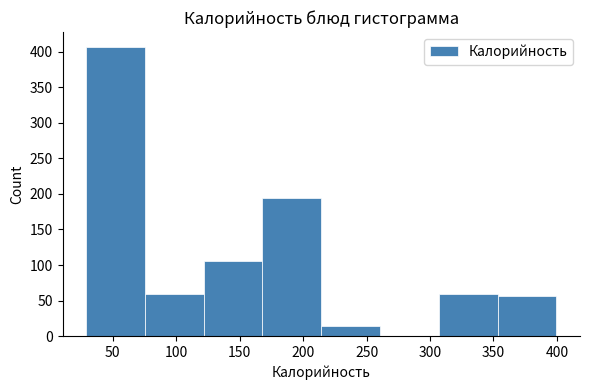

Reading left to right, transcribe this chart: for each bar, give the range it covers on the x-axis and its height. Neither the bar edges nor the heights are printed on the chart, so give them approximately, as read against the axes.

30 to 75: 405
75 to 120: 60
120 to 170: 105
170 to 215: 195
215 to 260: 15
260 to 305: under 5
305 to 355: 60
355 to 400: 55